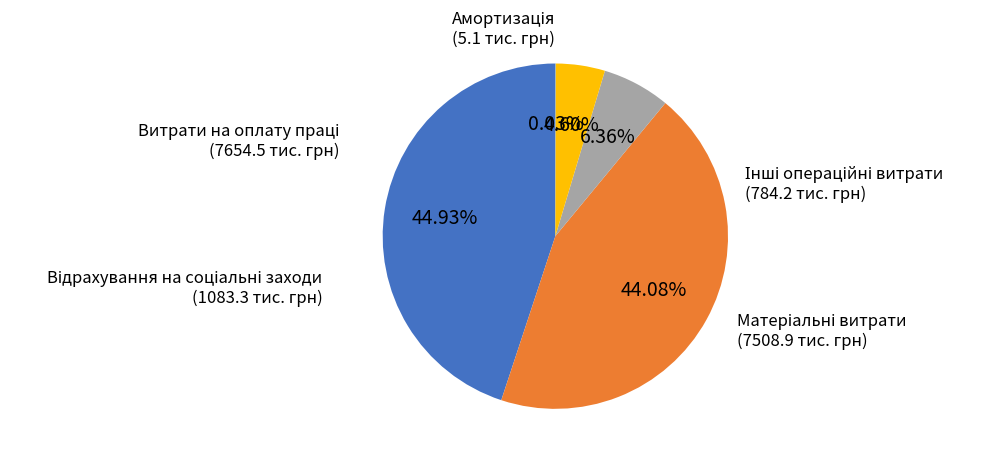

Is there any slice that represents more than half of the pie?

No